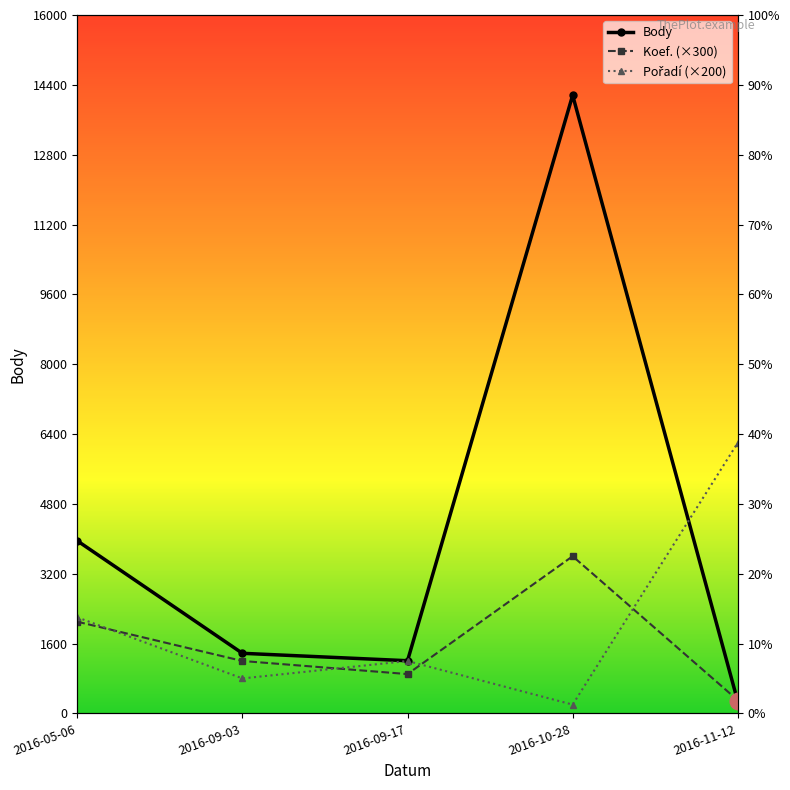

What position from the right is 2016-05-06?

5